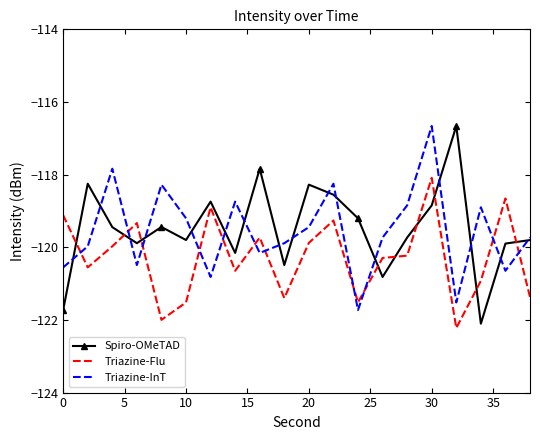

Count the number of categories in the chart.

20